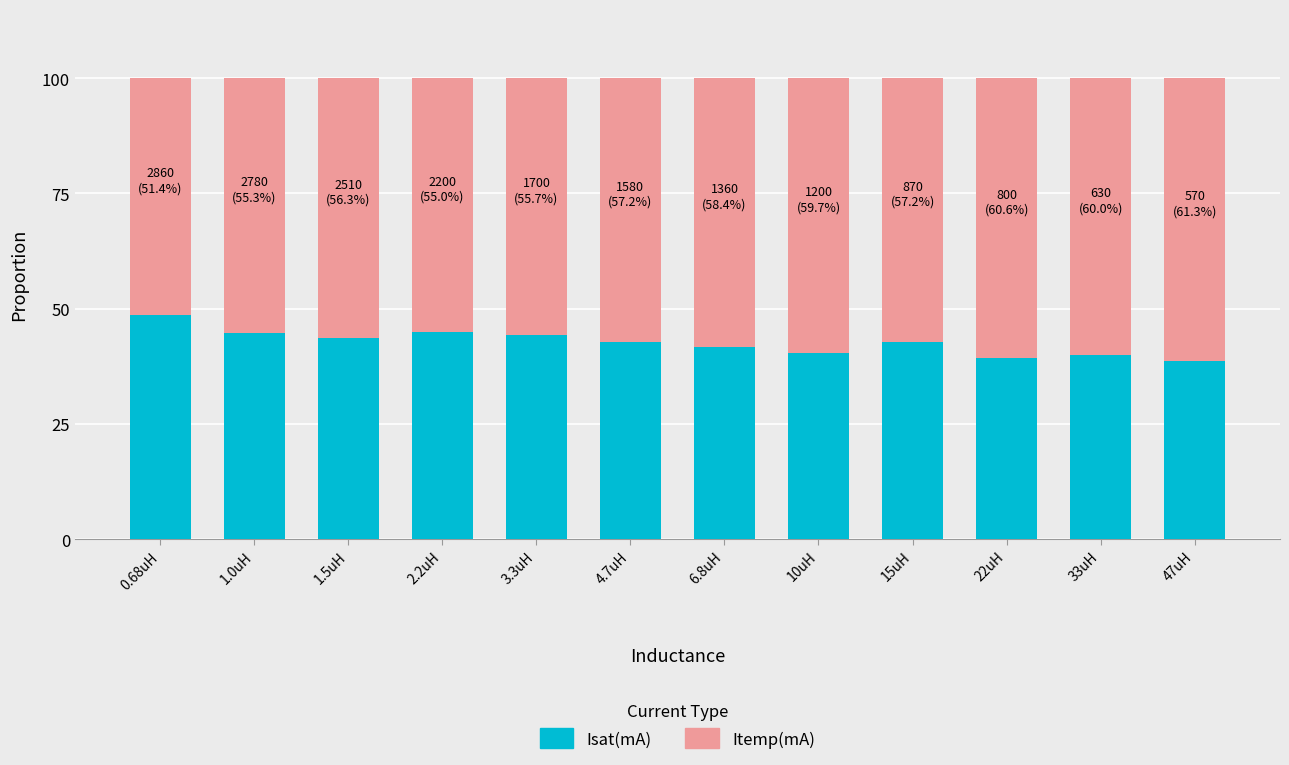

What is the total value across all series at 33uH?

100.0